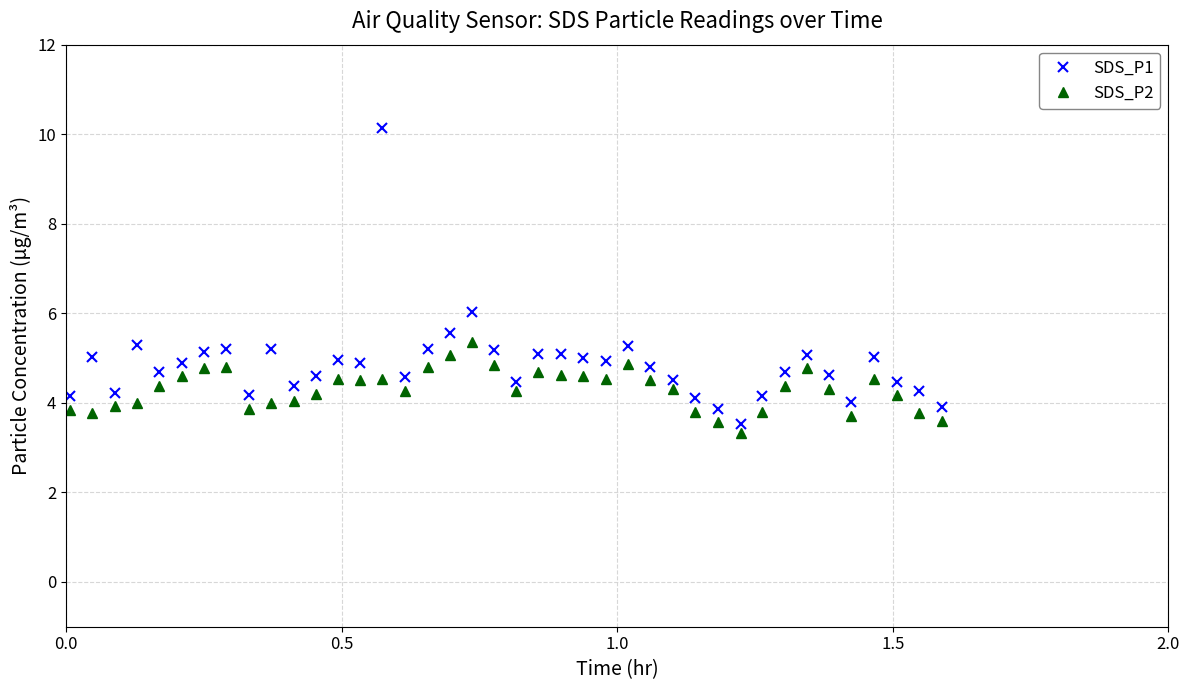

Which series has the largest total across all categories?

SDS_P1